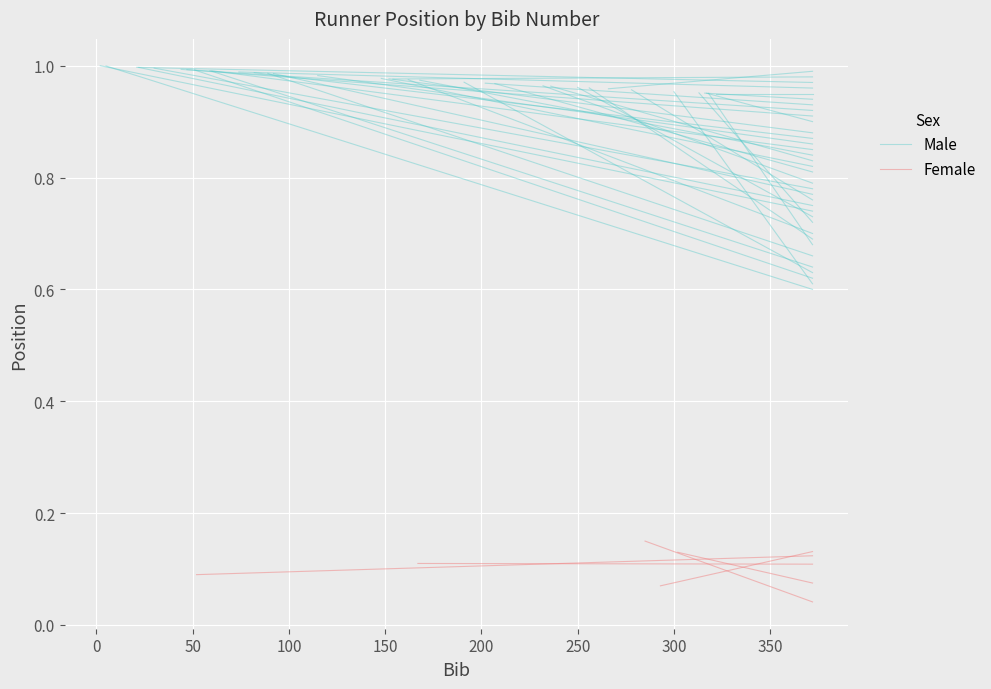

Which series has the largest total across all categories?

Male